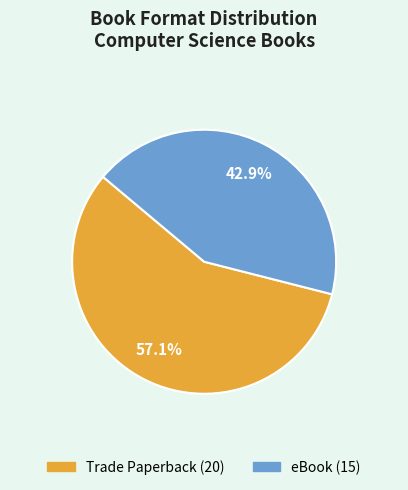

What is the smallest slice in the pie chart?

eBook